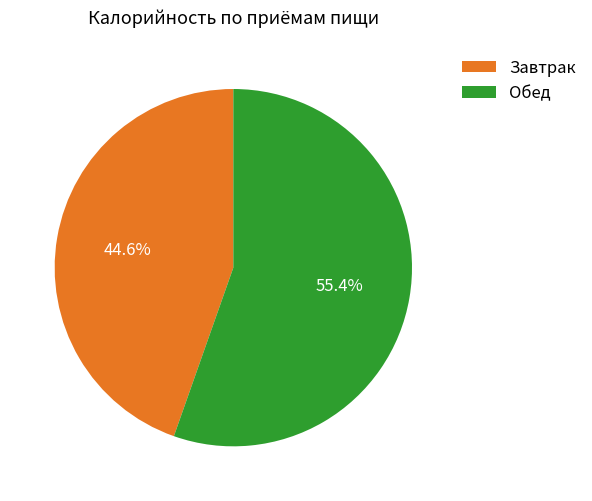

Which slice is the largest?

Обед